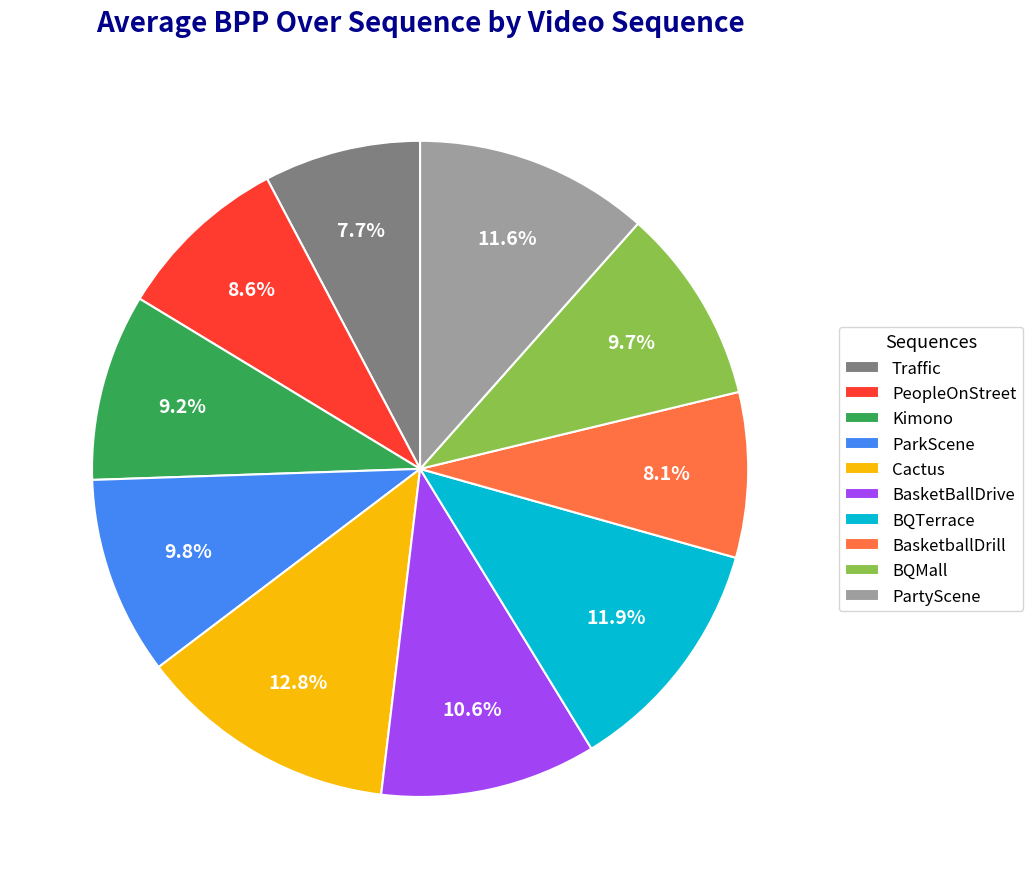

Approximately how many times larger is the value at BQMall compared to Cactus?

0.8